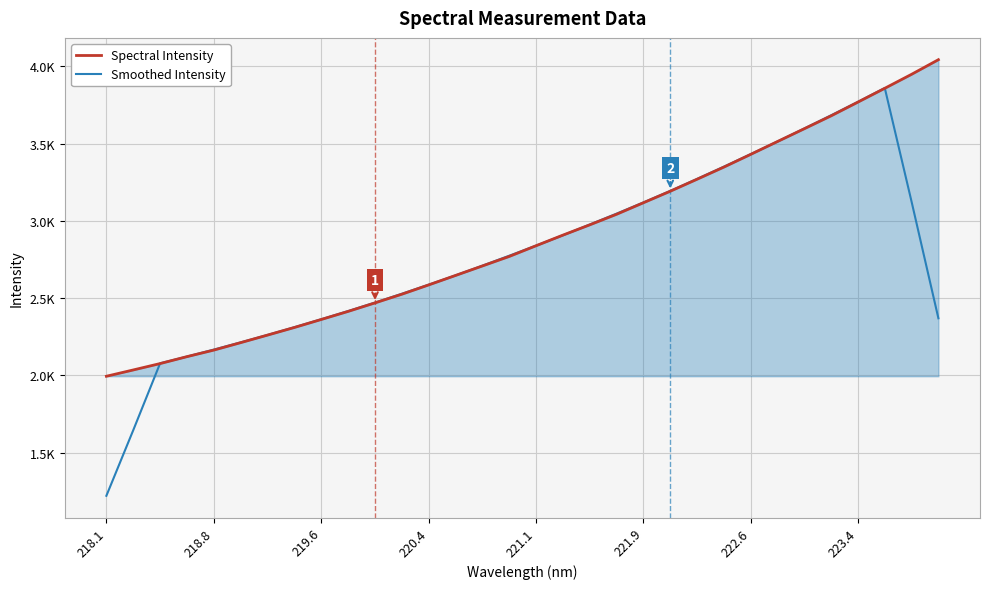

What are all the series names shown in the legend?

Spectral Intensity, Smoothed Intensity